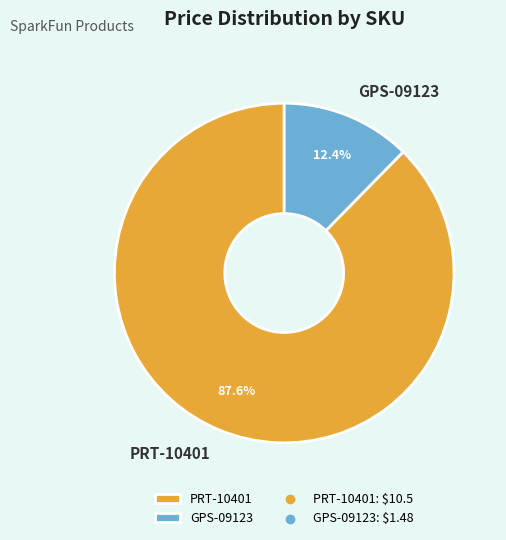

What percentage is NOT represented by PRT-10401?

12.4%